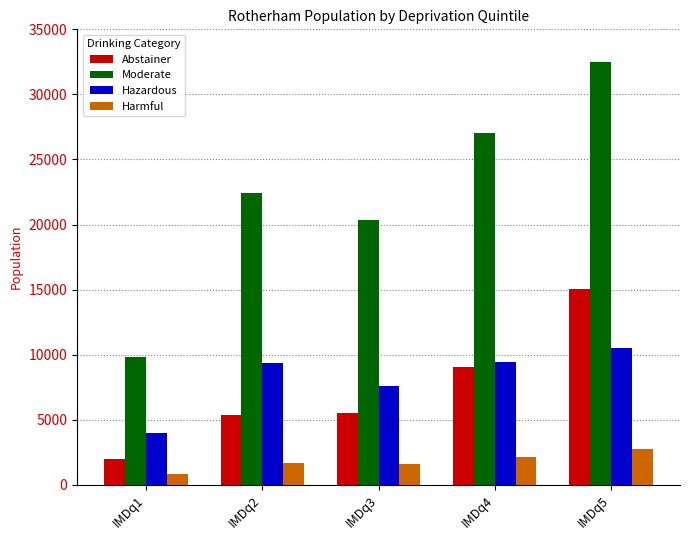

List the series in order of their peak value, lowest first.

Harmful, Hazardous, Abstainer, Moderate